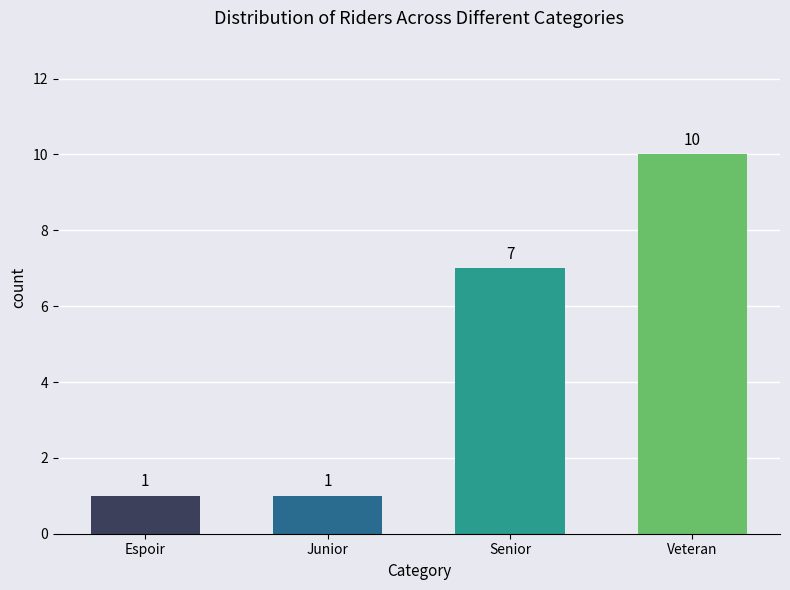

What value does the data have at Veteran?

10